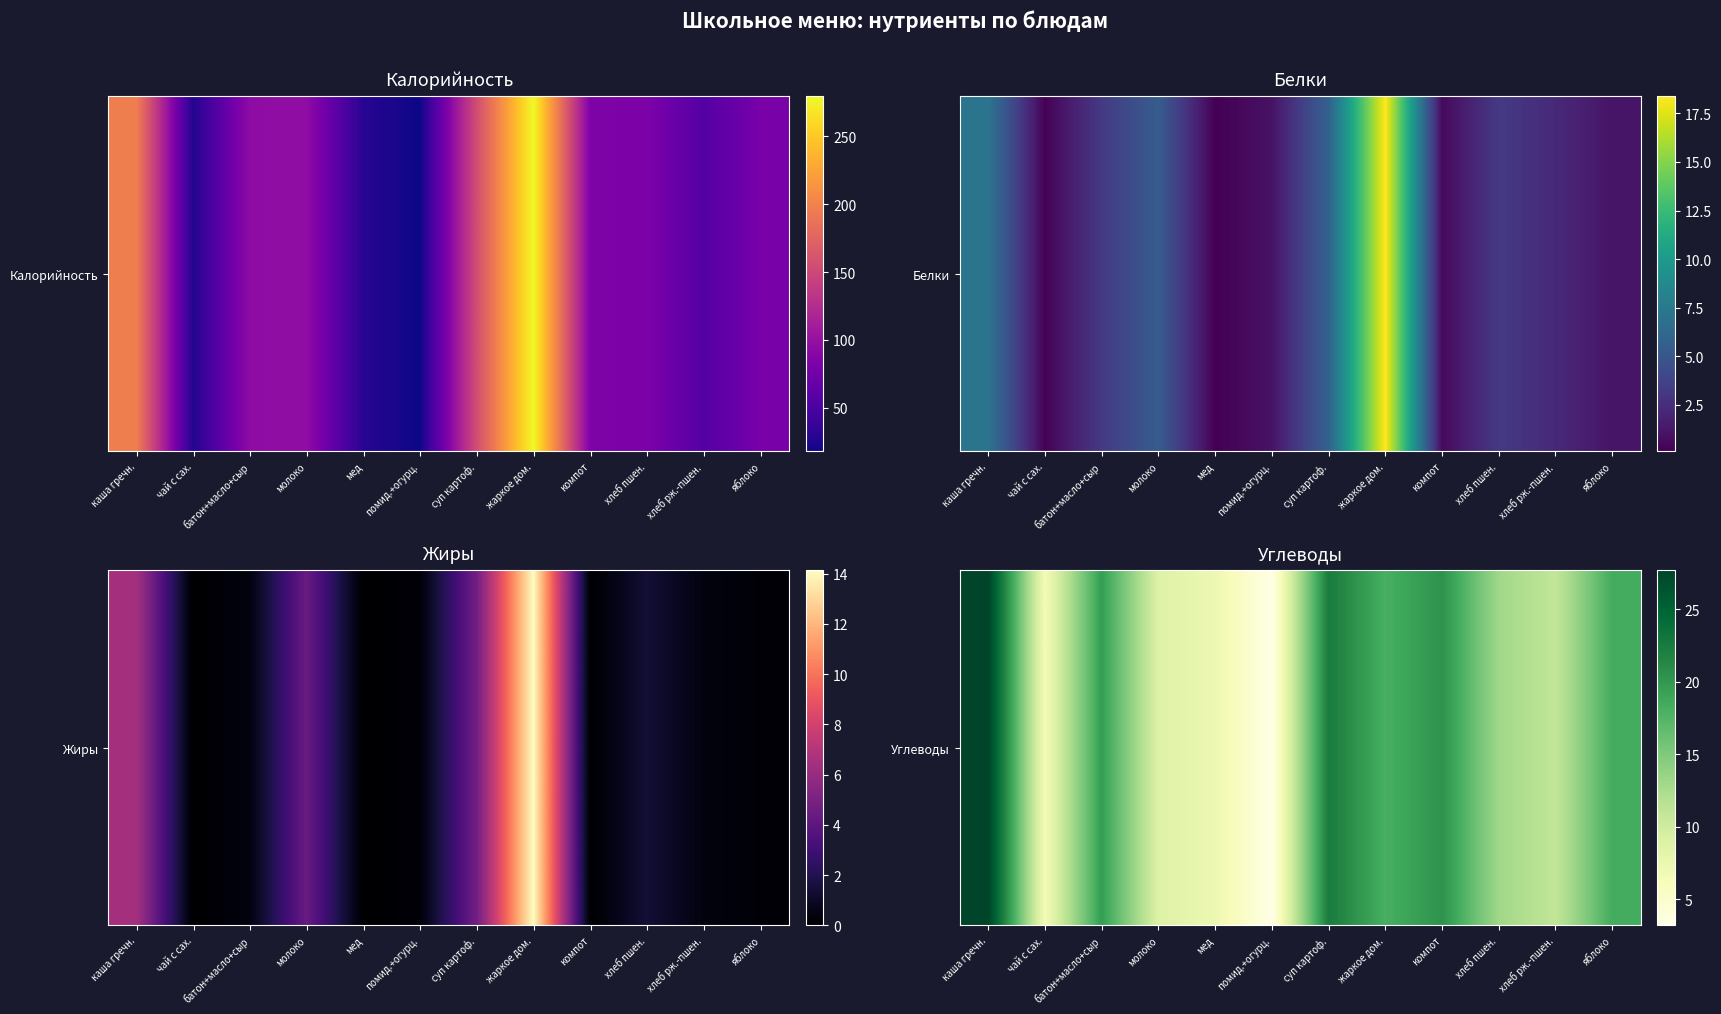

List the labels in order of value, smallest first.

помид.+огурц., чай с сах., мед, молоко, хлеб рж.-пшен., хлеб пшен., жаркое дом., яблоко, батон+масло+сыр, компот, суп картоф., каша гречн.